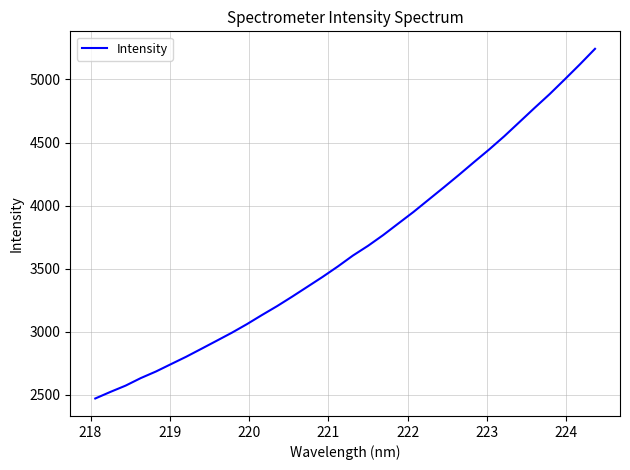

What is the maximum value shown in the chart?

5243.1